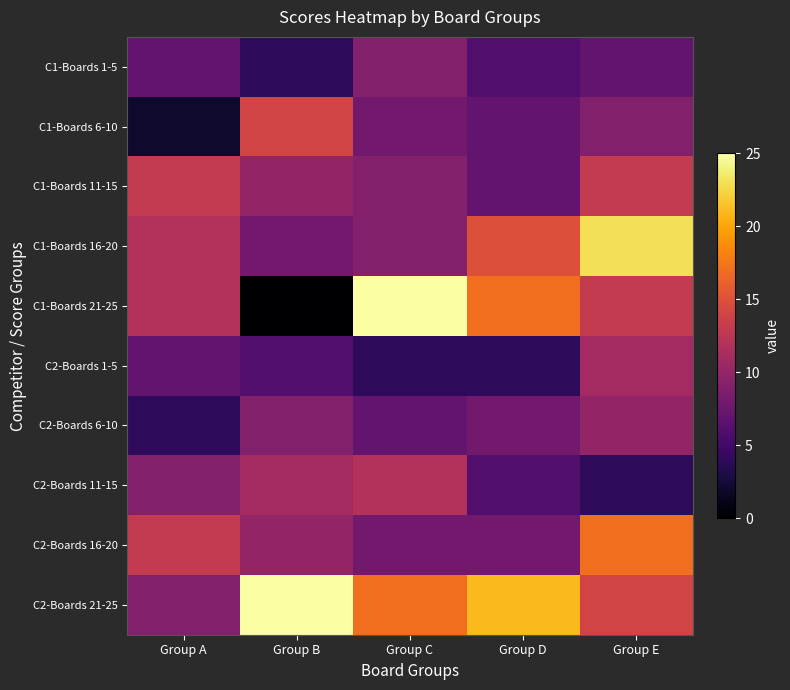

Which series has the widest spread of values?

C1-Boards 21-25